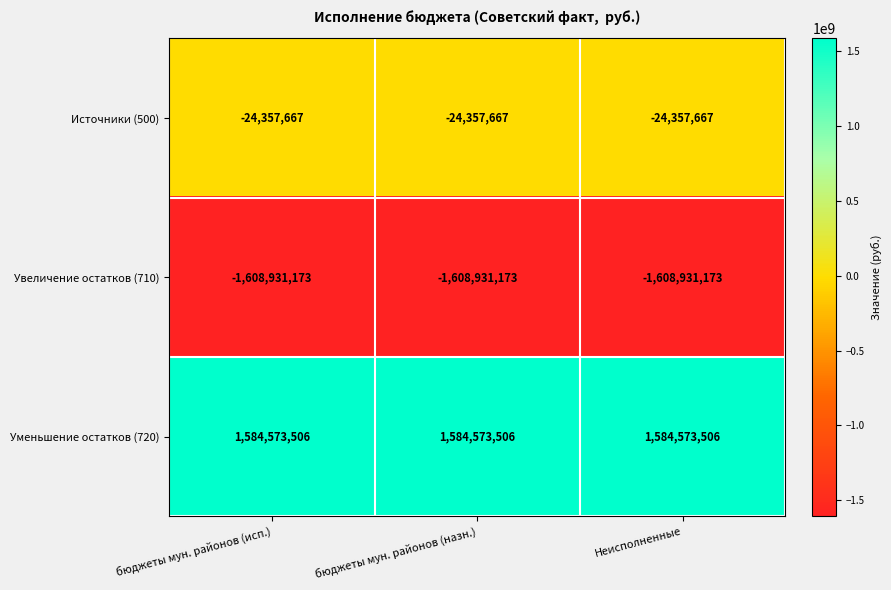

What is the difference between the highest and lowest values at бюджеты мун. районов (исп.)?

3193504679